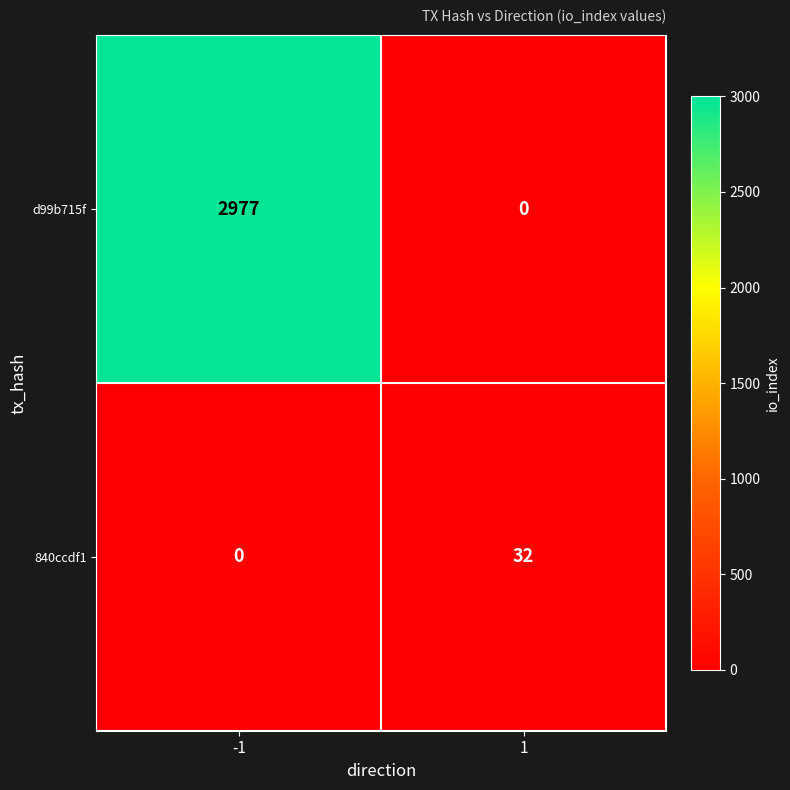

List the series in order of their peak value, highest first.

d99b715f, 840ccdf1